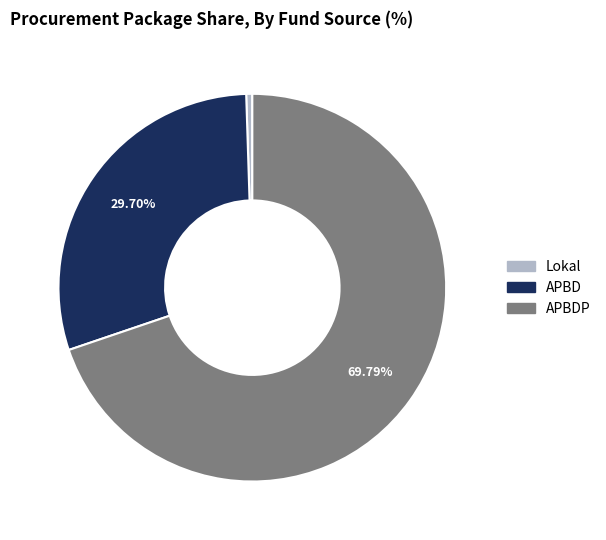

Is there a majority slice in this chart?

Yes